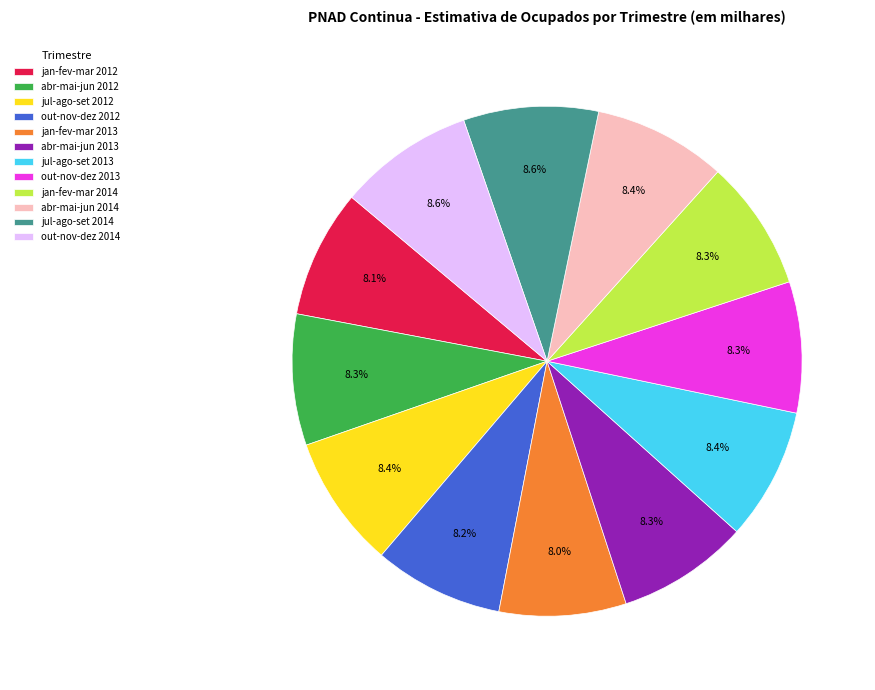

Does any single category account for the majority?

No